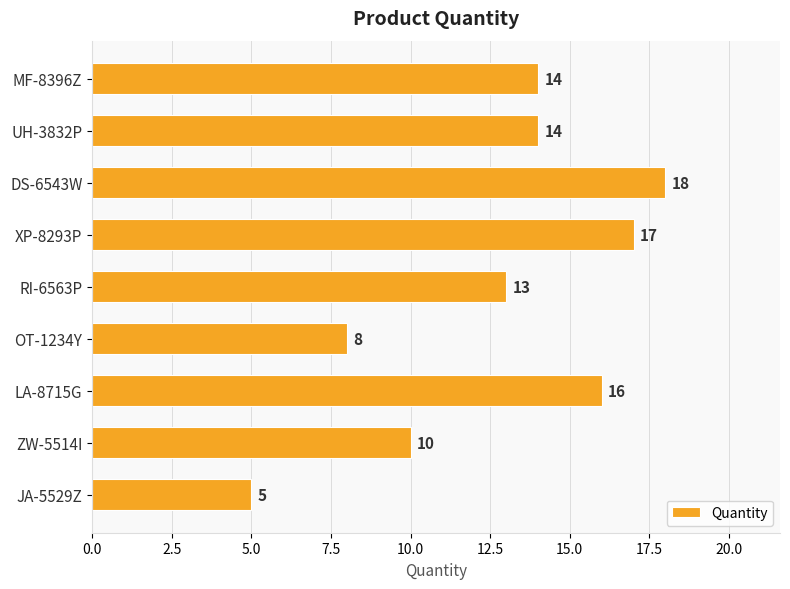

What is the difference between the values at XP-8293P and OT-1234Y?

9